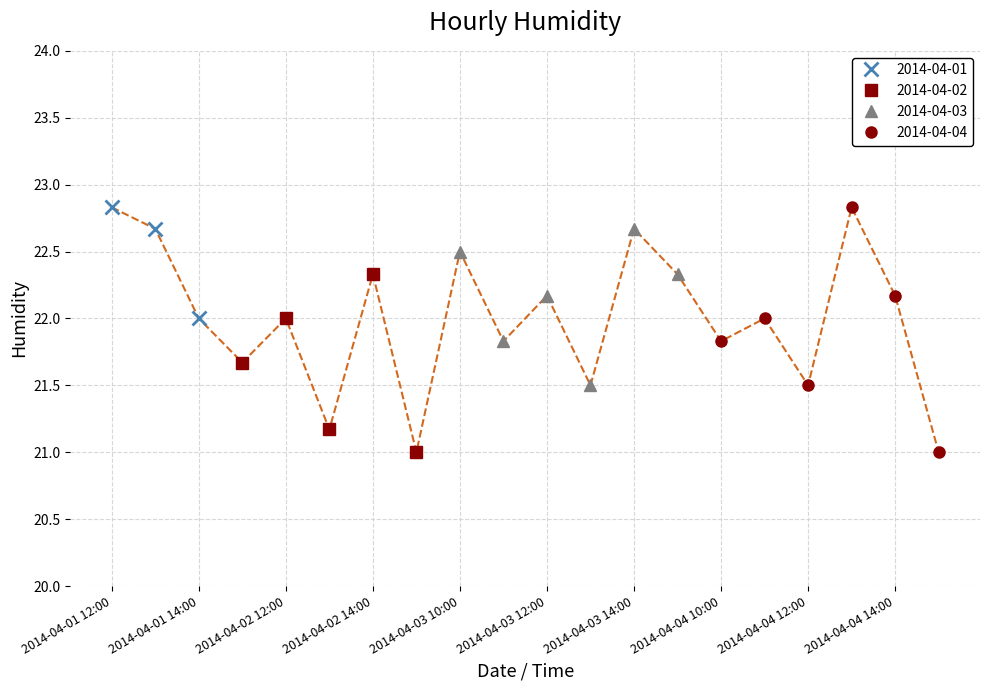

What is the difference between the maximum and minimum values?

1.8